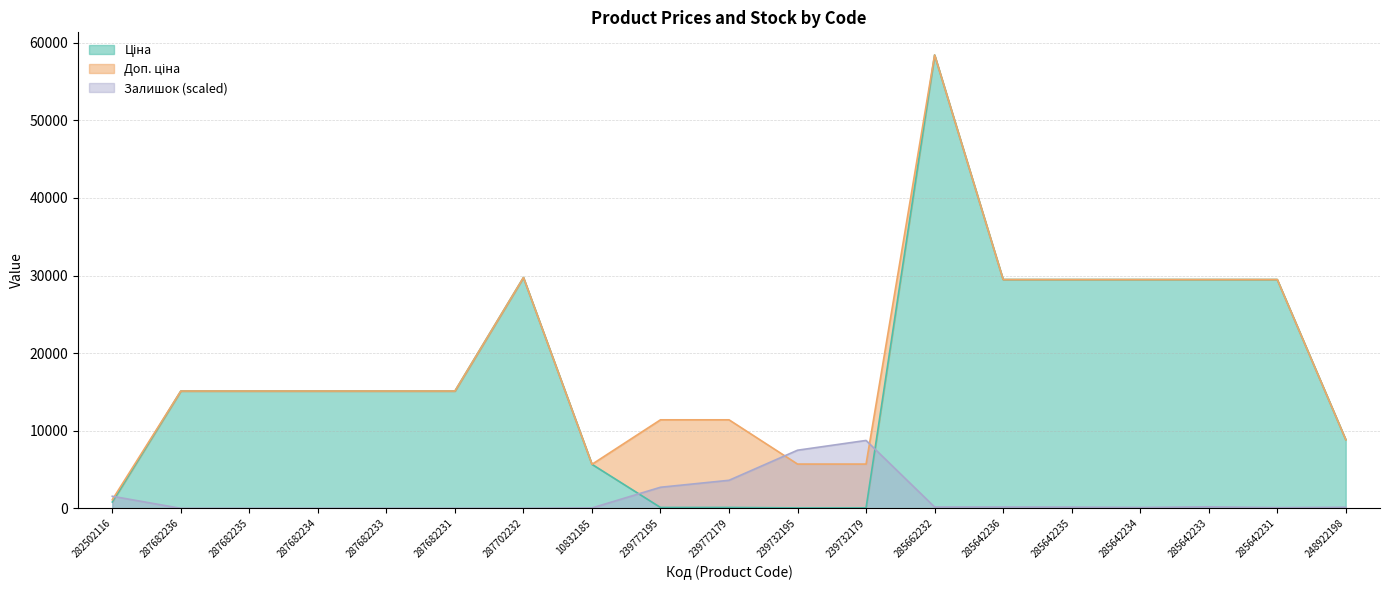

How many data points in Доп. ціна are less than 15120?

7